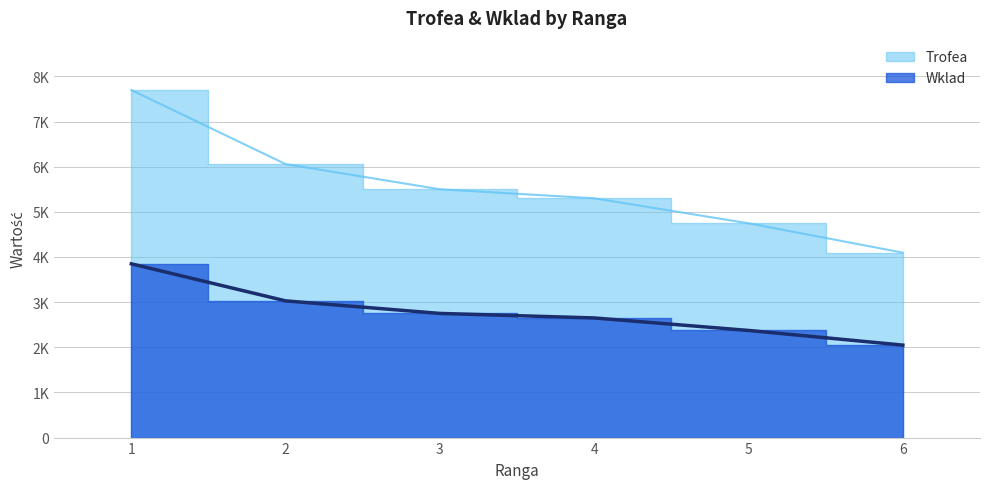

At which label does Wklad first exceed 2750?

1